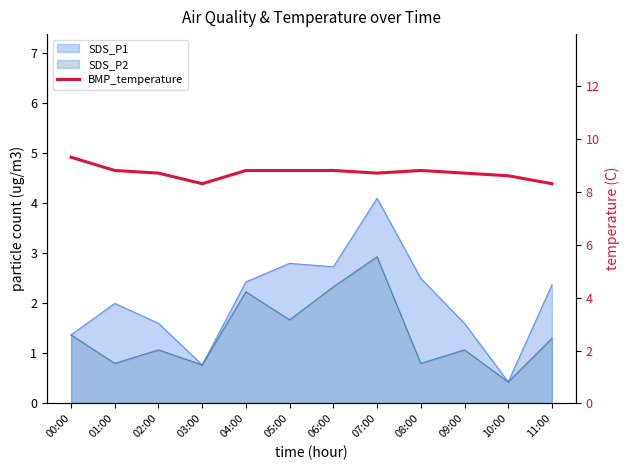

What is the sum of all values?

104.6